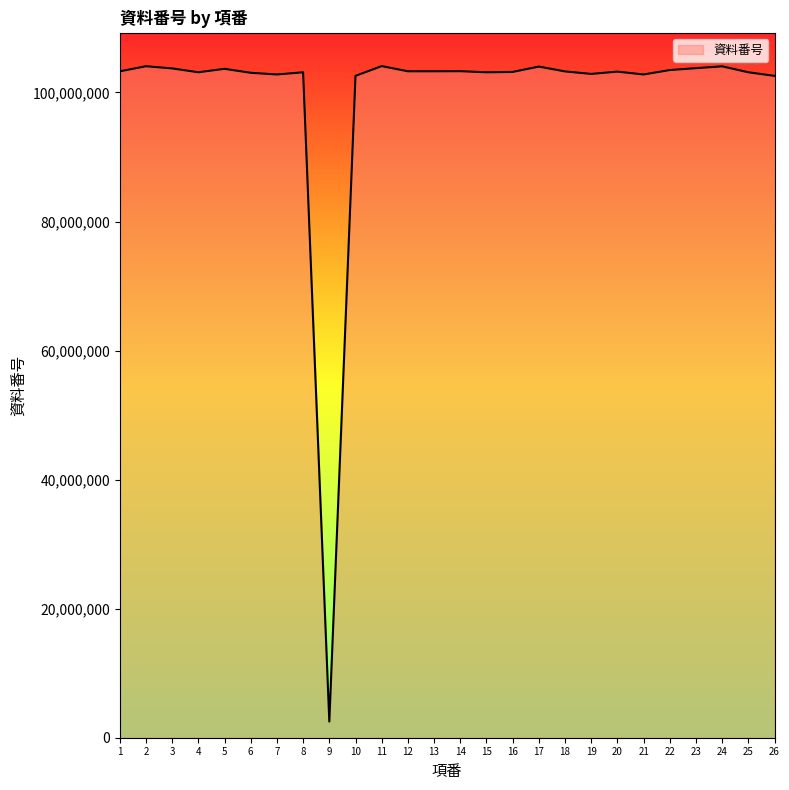

Is it true that the value at 14 is 103296448?

True